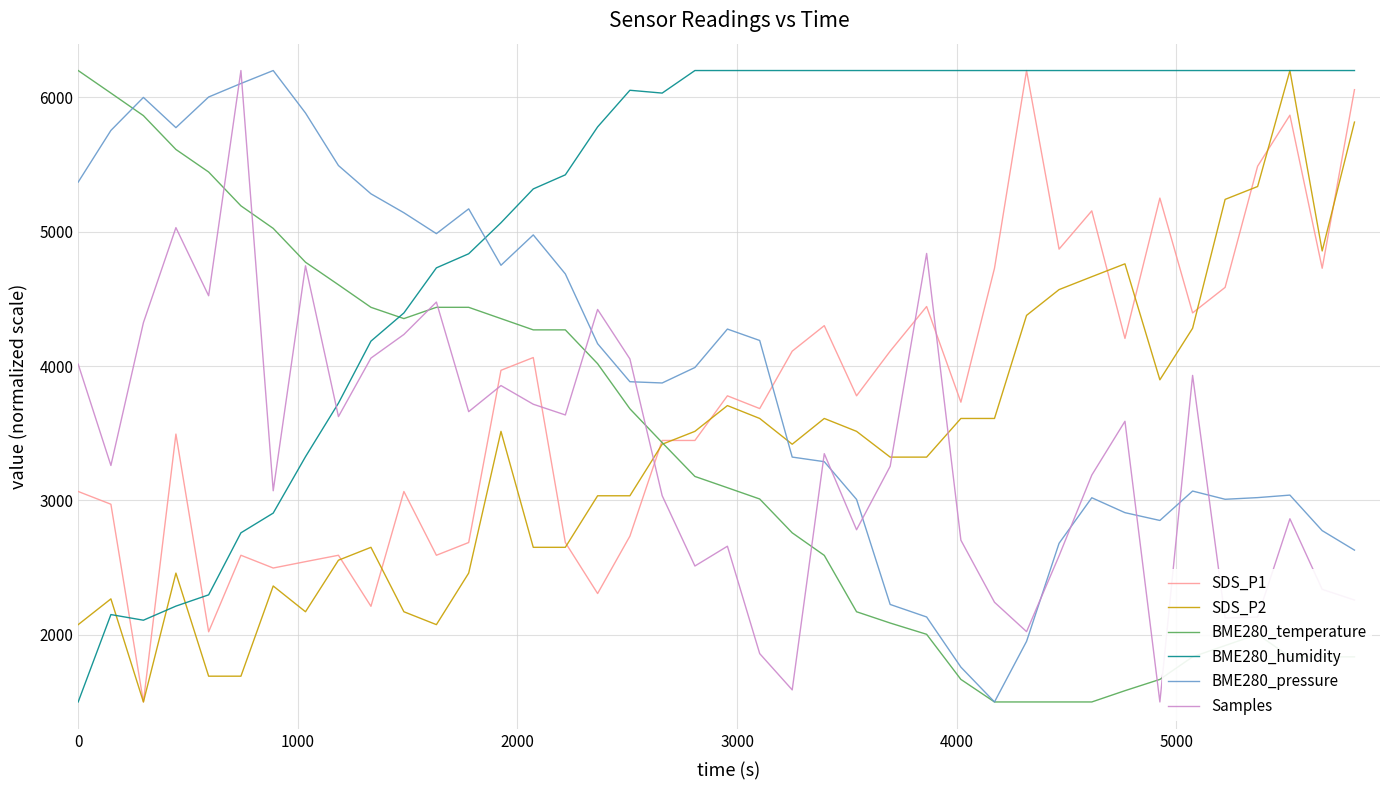

True or false: BME280_humidity has more than 0 interior local peaks.

True